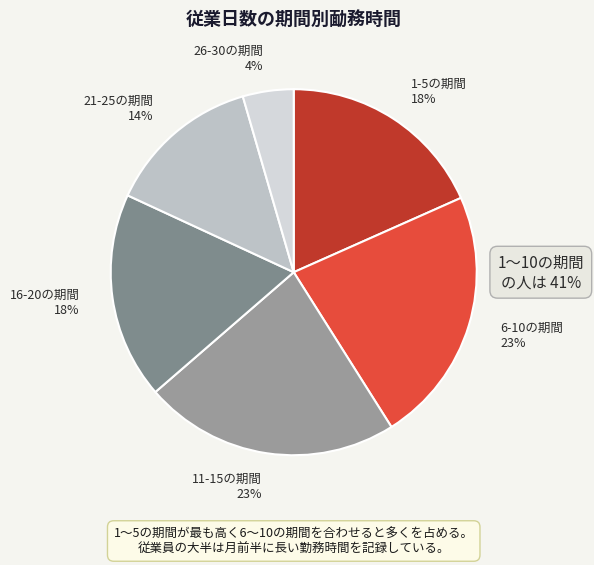

Does any single category account for the majority?

No